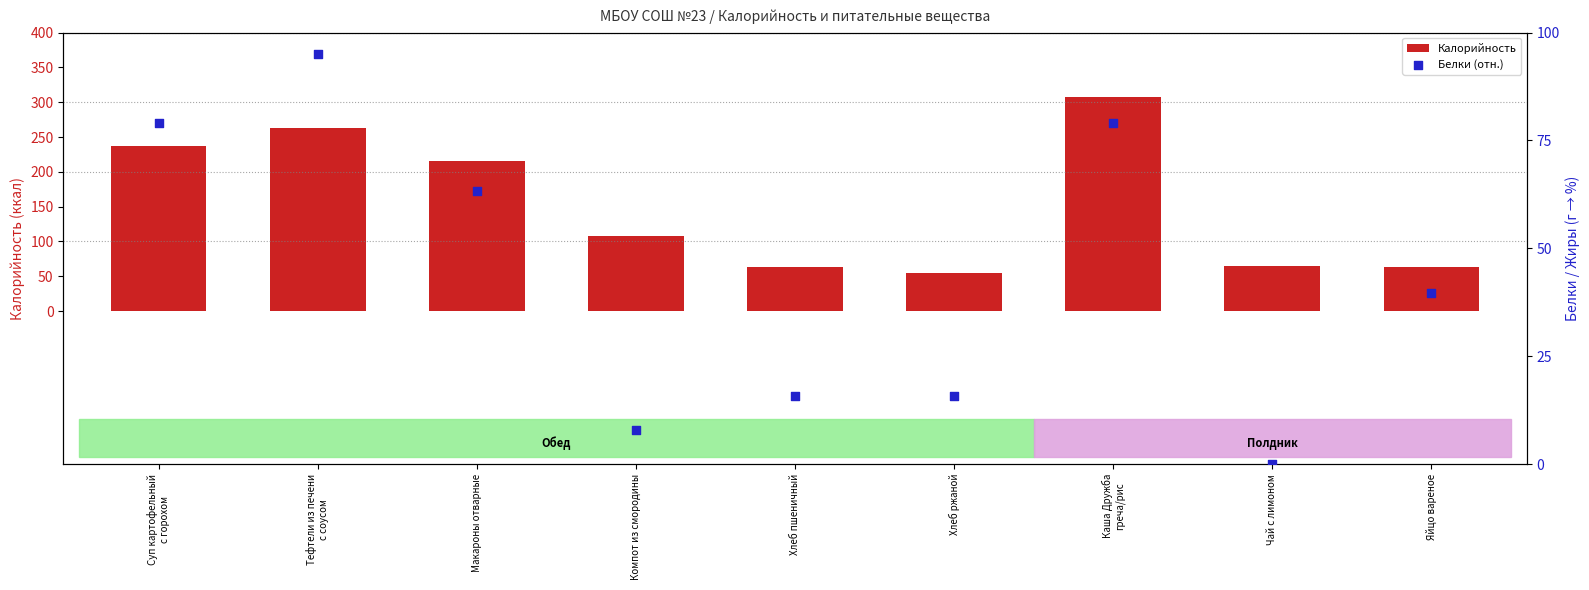

What is the total value across all series at Чай с лимоном?

65.0